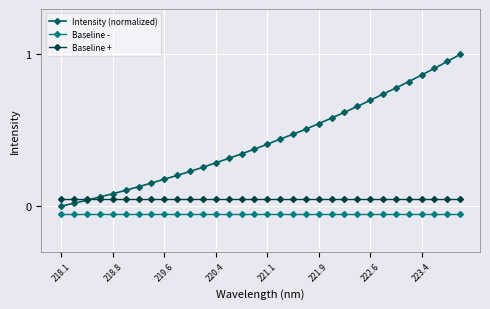

True or false: Baseline - and Baseline + intersect in this chart.

False